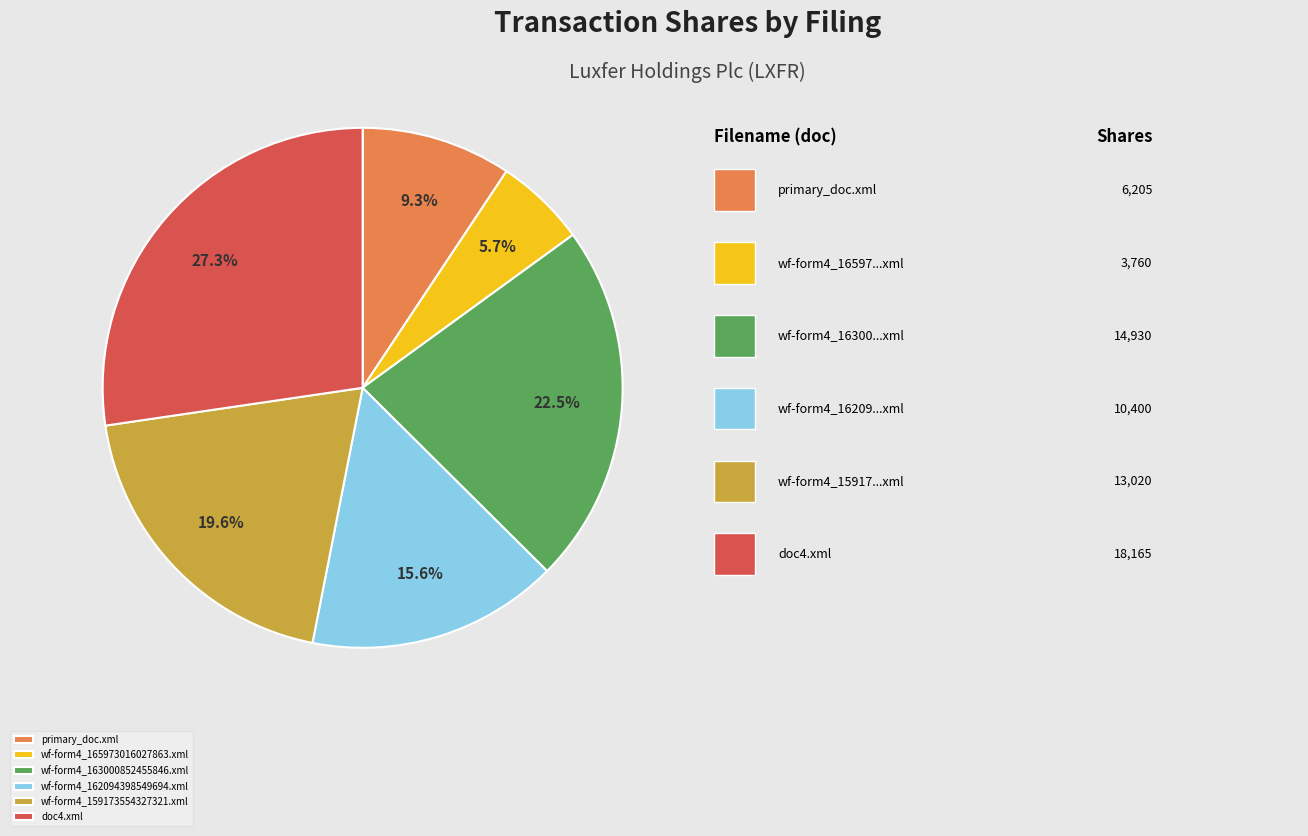

To the nearest percent, what percentage of the pie is doc4.xml?

27%